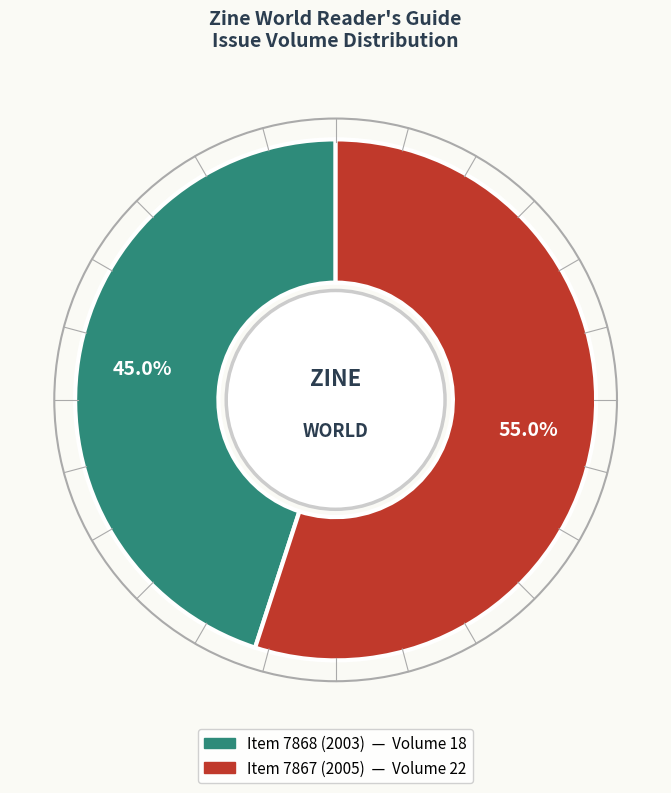

Does any single category account for the majority?

Yes